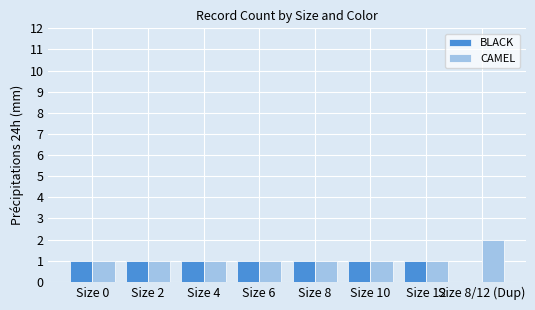

Is it true that BLACK equals 1 at Size 8?

True